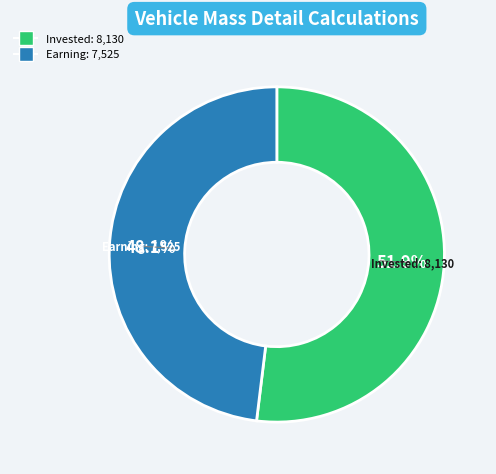

Is there a majority slice in this chart?

Yes